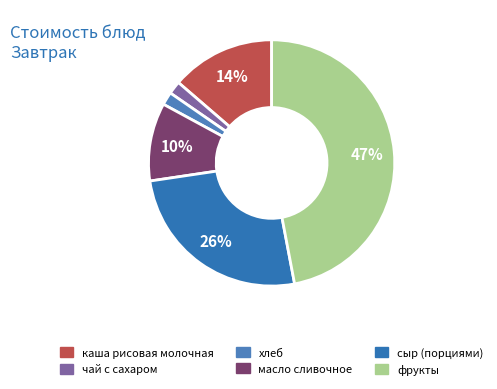

To the nearest percent, what is the combined percentage of хлеб and чай с сахаром?

3%